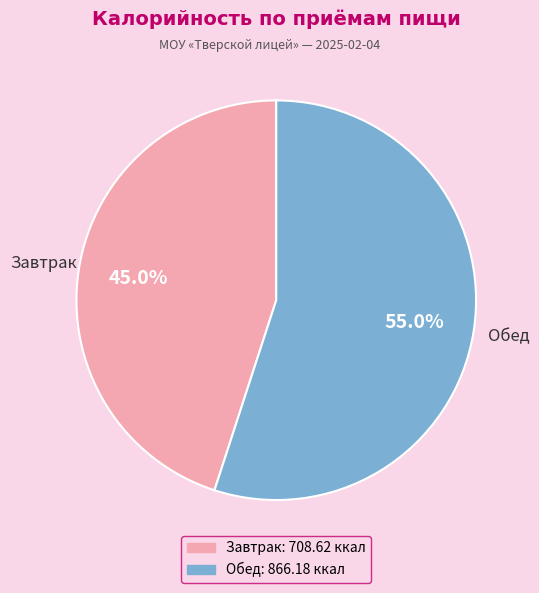

Is it true that Обед is 61% of the pie?

False